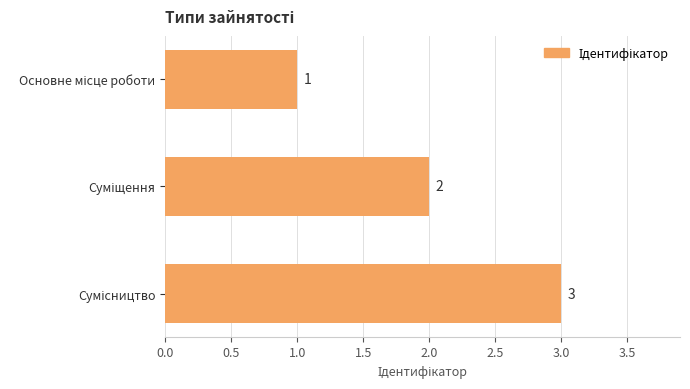

What is the value of the 2nd bar from the top?

2